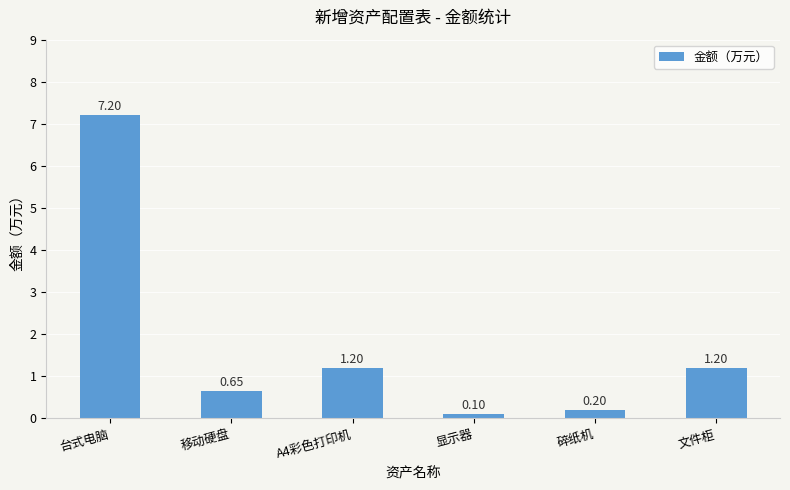

What is the difference between the maximum and minimum values?

7.1